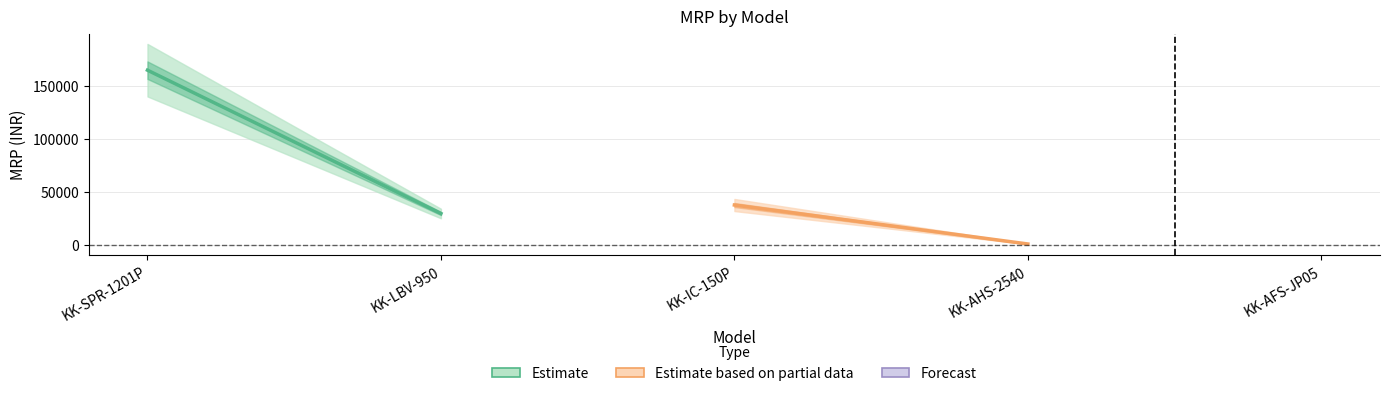

Reading left to right, what are all the values shown in this chart?

165000	30000	38000	1300	400